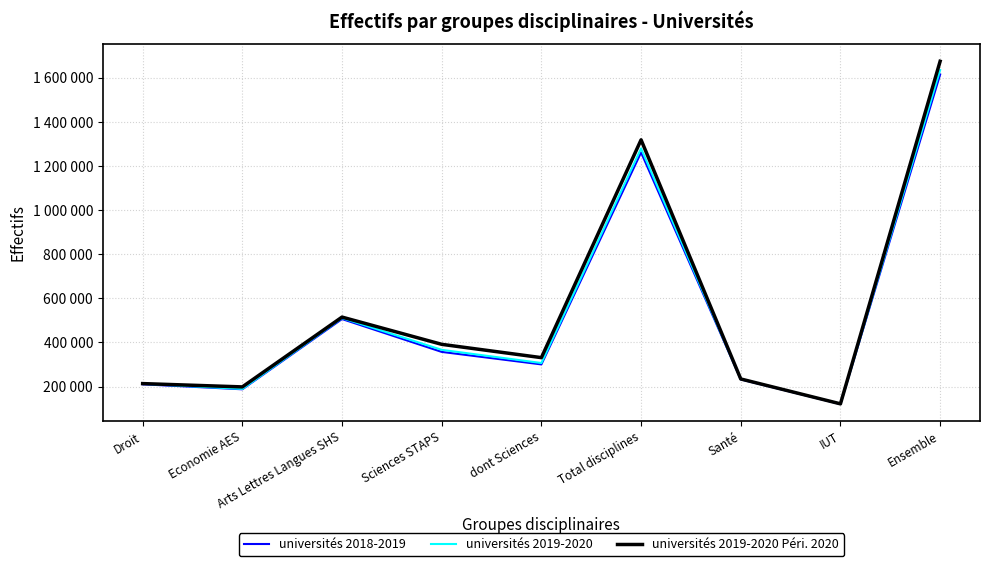

Does the chart have visible grid lines?

Yes